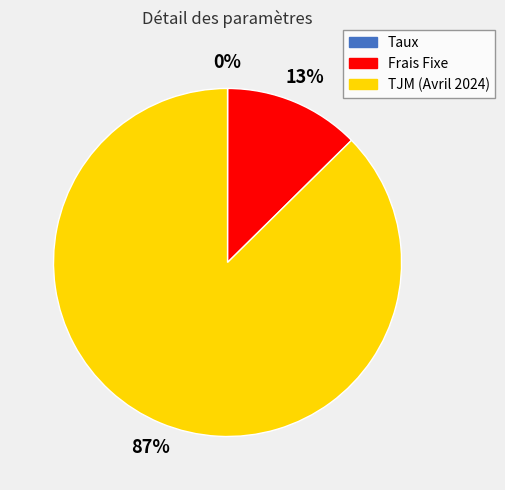

To the nearest percent, what is the difference between the largest and smallest slice percentages?

87%